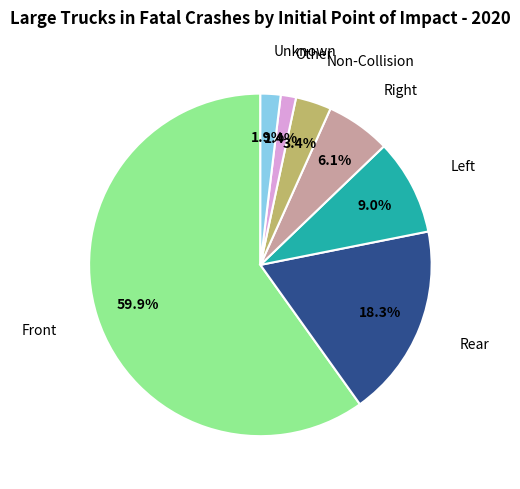

Which slice is the largest?

Front